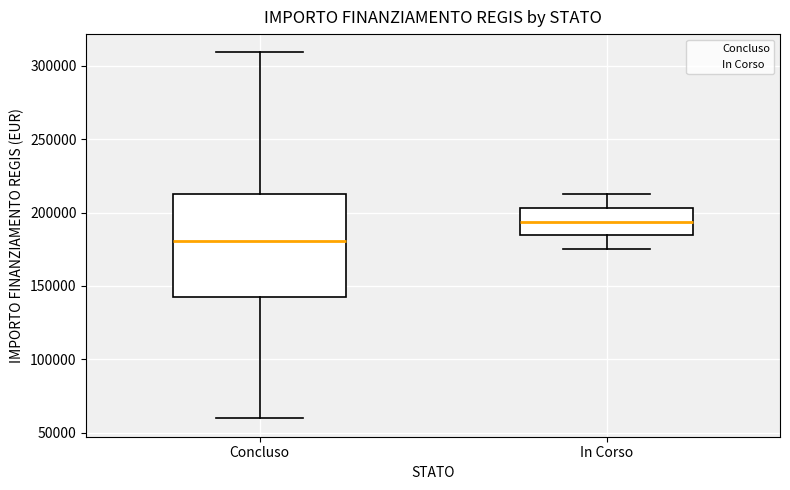

Reading left to right, transcribe this box plot: for each box, give where its median line is, the range the box spans, and where its two whiskers end, as read against the y-axis. The values are not printed on the chart, so give them approximately, as read against the axis.

Concluso: median 180000, box 145000 to 210000, whiskers 60000 to 310000
In Corso: median 195000, box 185000 to 205000, whiskers 175000 to 210000